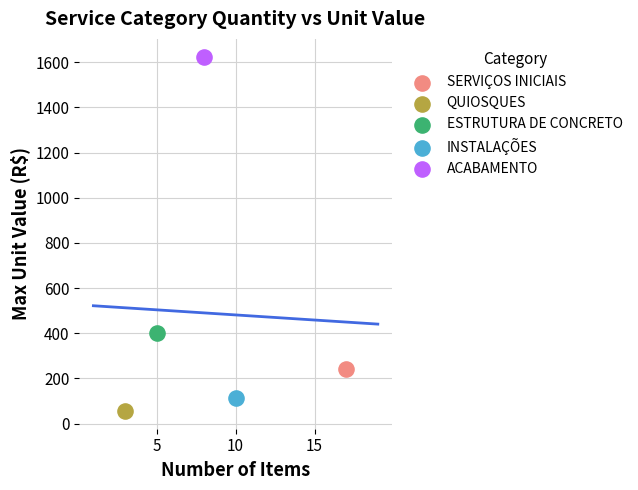

What are all the series names shown in the legend?

SERVIÇOS INICIAIS, QUIOSQUES, ESTRUTURA DE CONCRETO, INSTALAÇÕES, ACABAMENTO